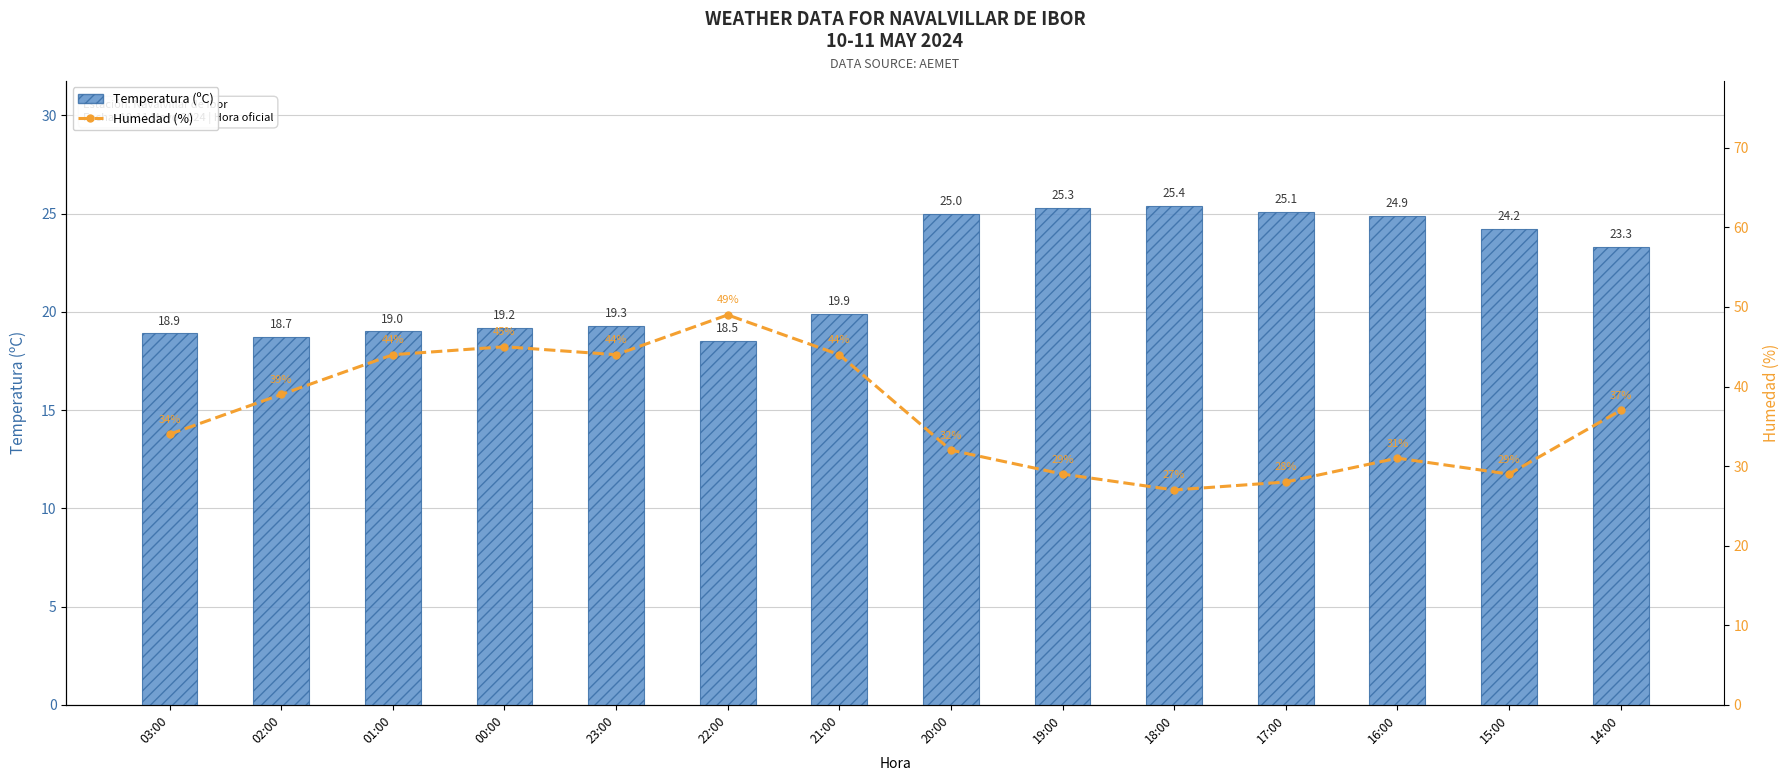

At which category is the sum across all series the highest?

22:00